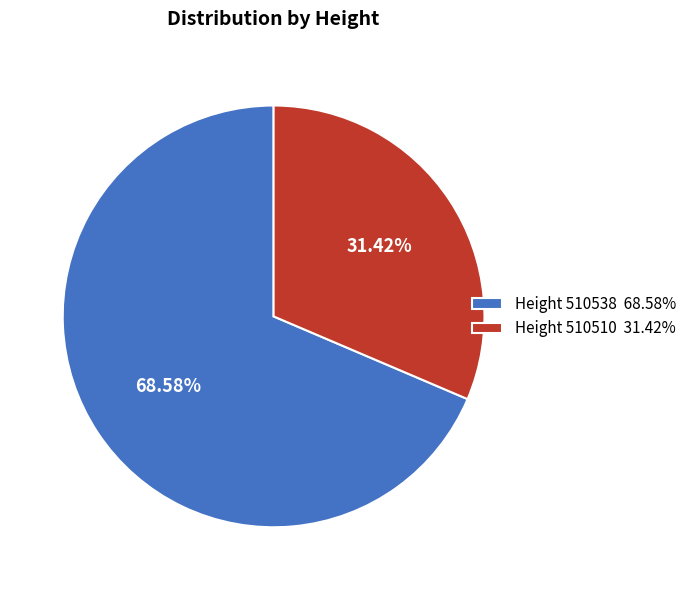

Which has a higher value, Height 510538 68.58% or Height 510510 31.42%?

Height 510538 68.58%